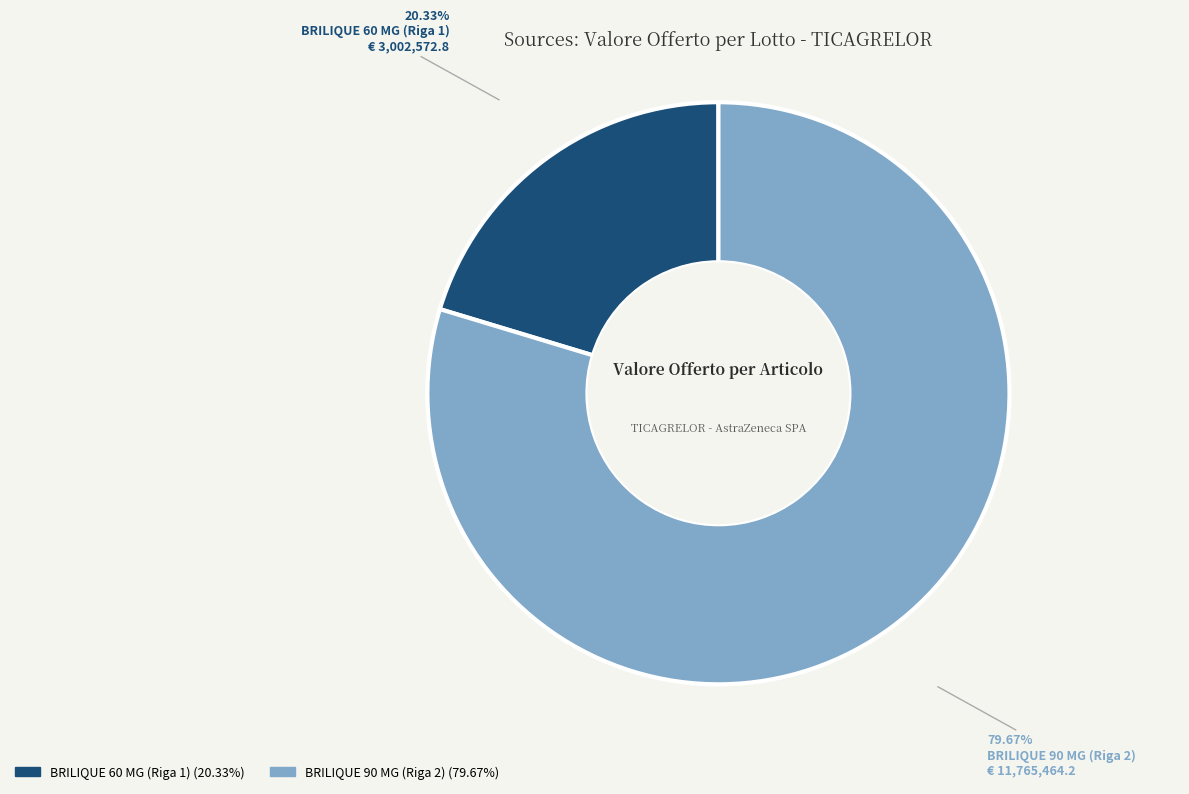

What percentage is the BRILIQUE 90 MG (Riga 2) slice, to the nearest percent?

80%